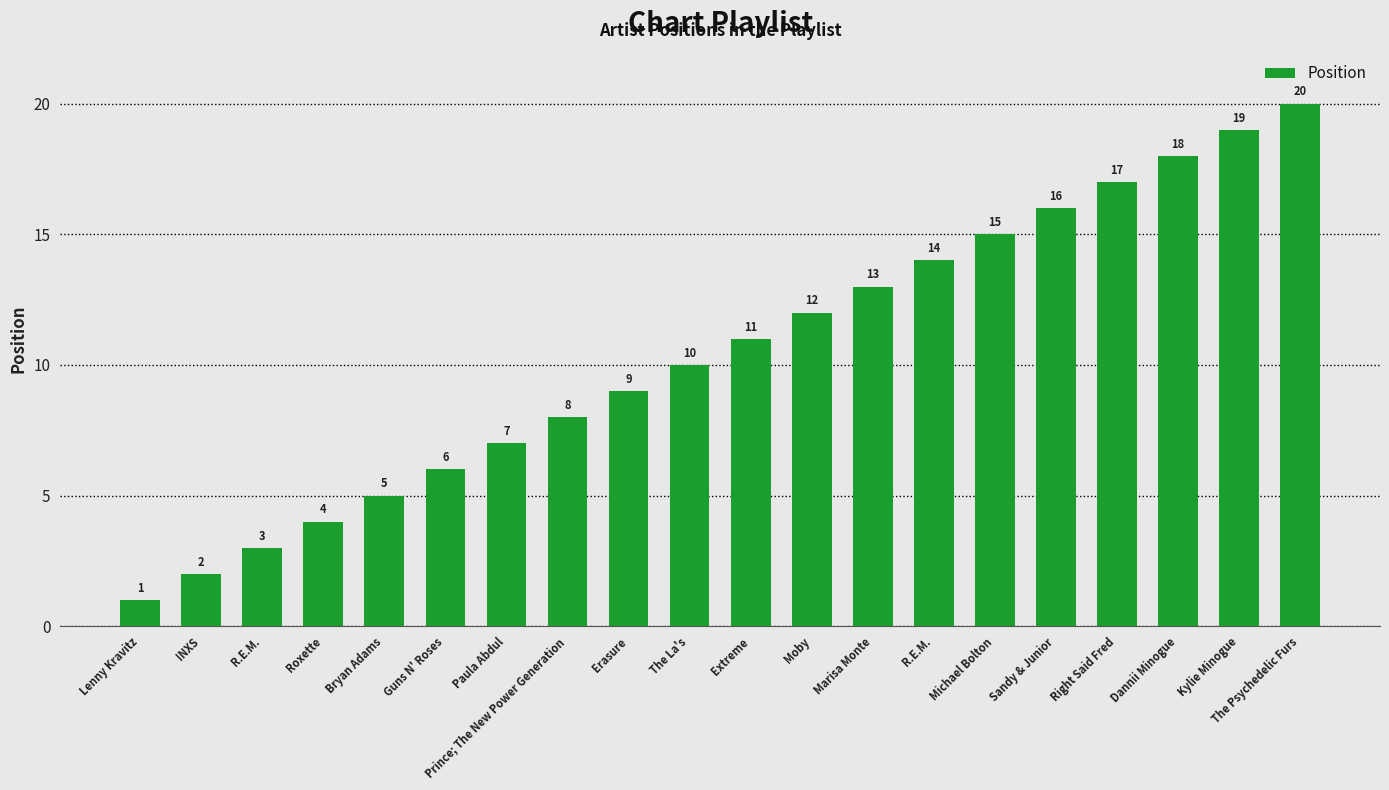

Reading left to right, list all the values displayed in this chart.

1	2	3	4	5	6	7	8	9	10	11	12	13	14	15	16	17	18	19	20